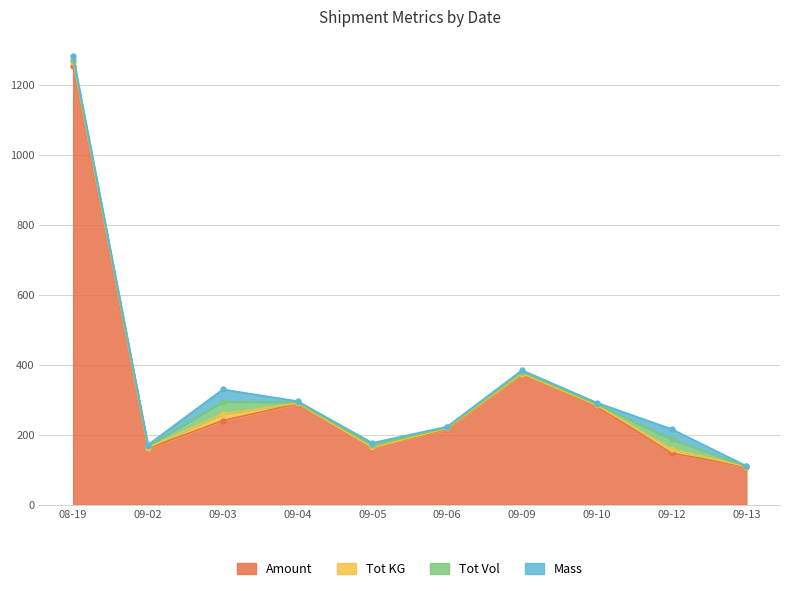

True or false: Tot Vol has a value of 46.2 at 2019-09-12.

False